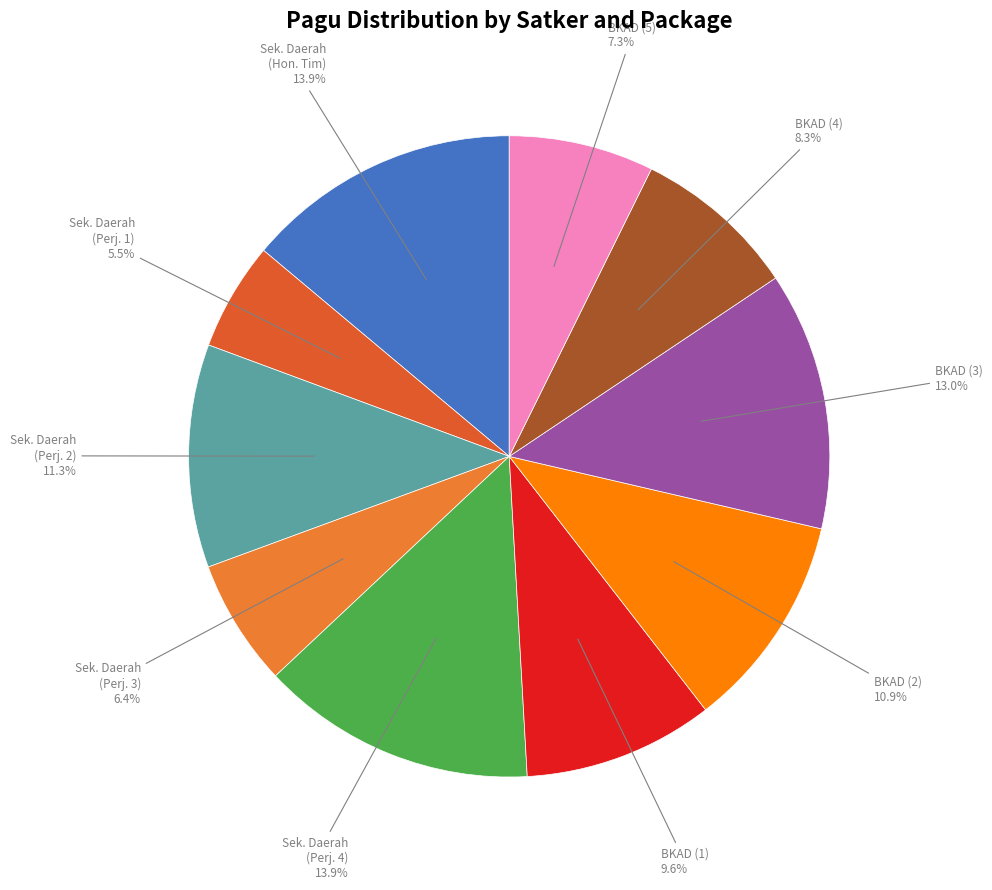

Is there any slice that represents more than half of the pie?

No